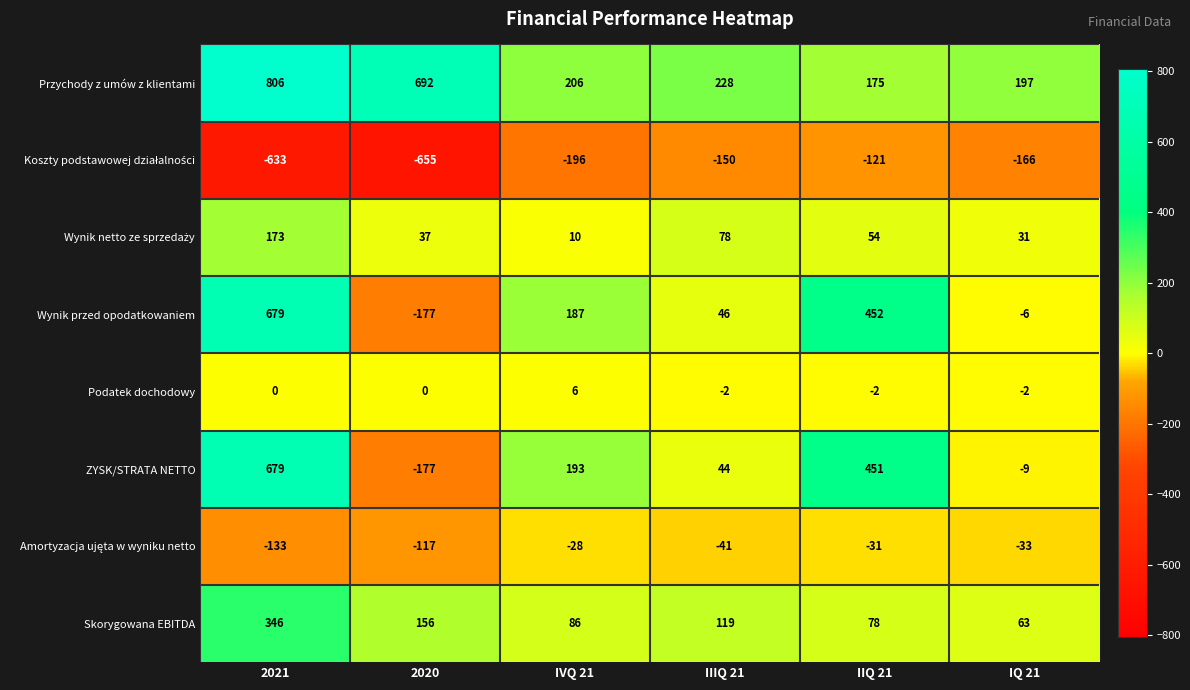

What is the difference between the highest and lowest values at IIIQ 21?

378